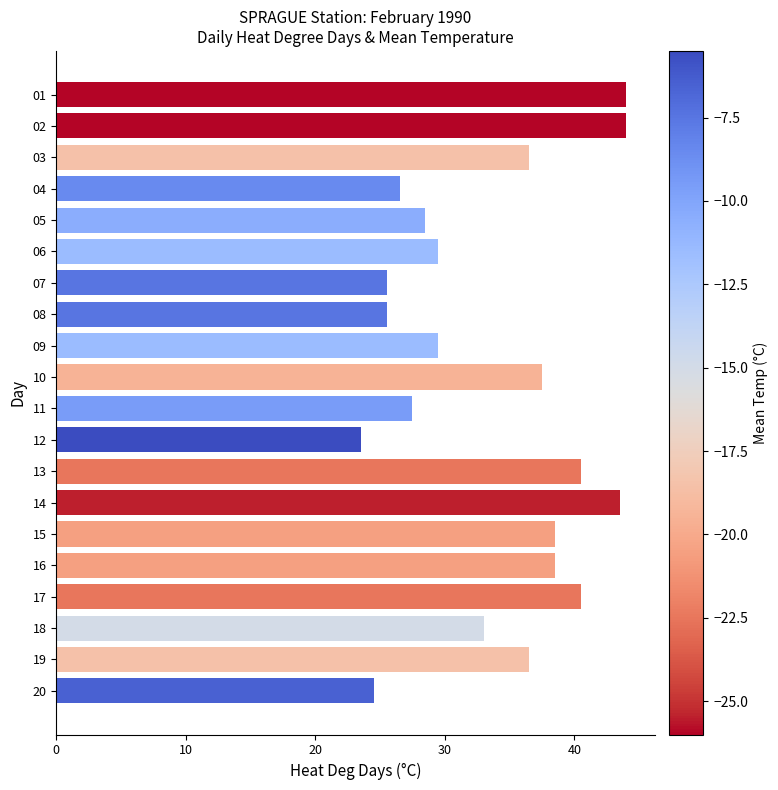

Does the chart contain any negative values?

No